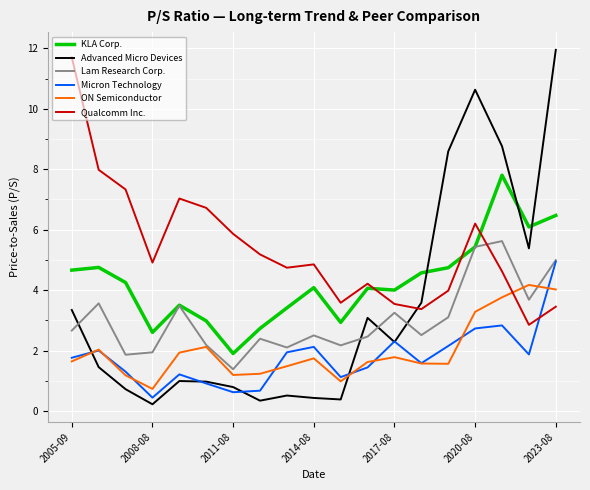

What is the maximum value for ON Semiconductor?

4.2